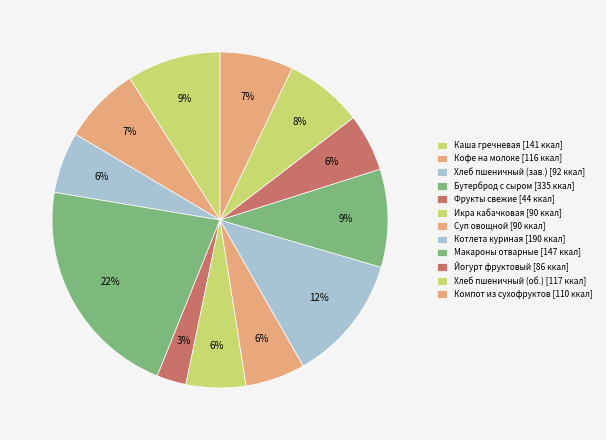

How many slices are in this pie chart?

12